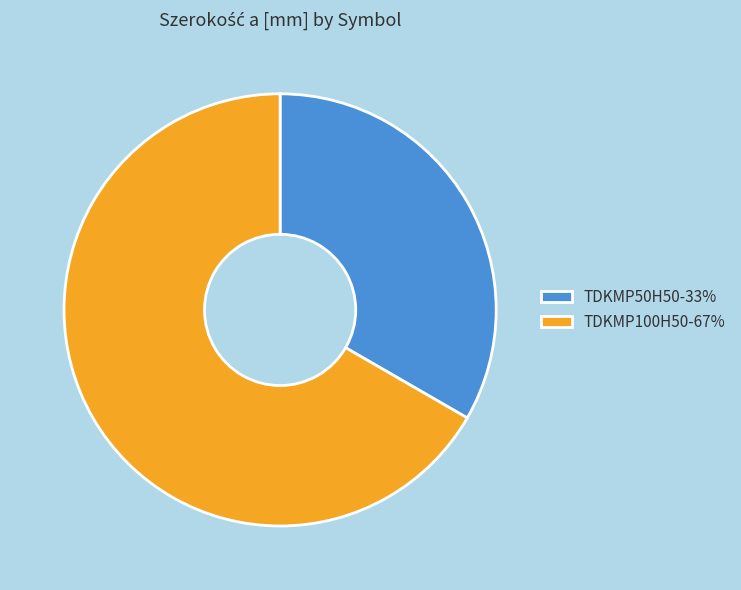

Which category accounts for the majority?

TDKMP100H50